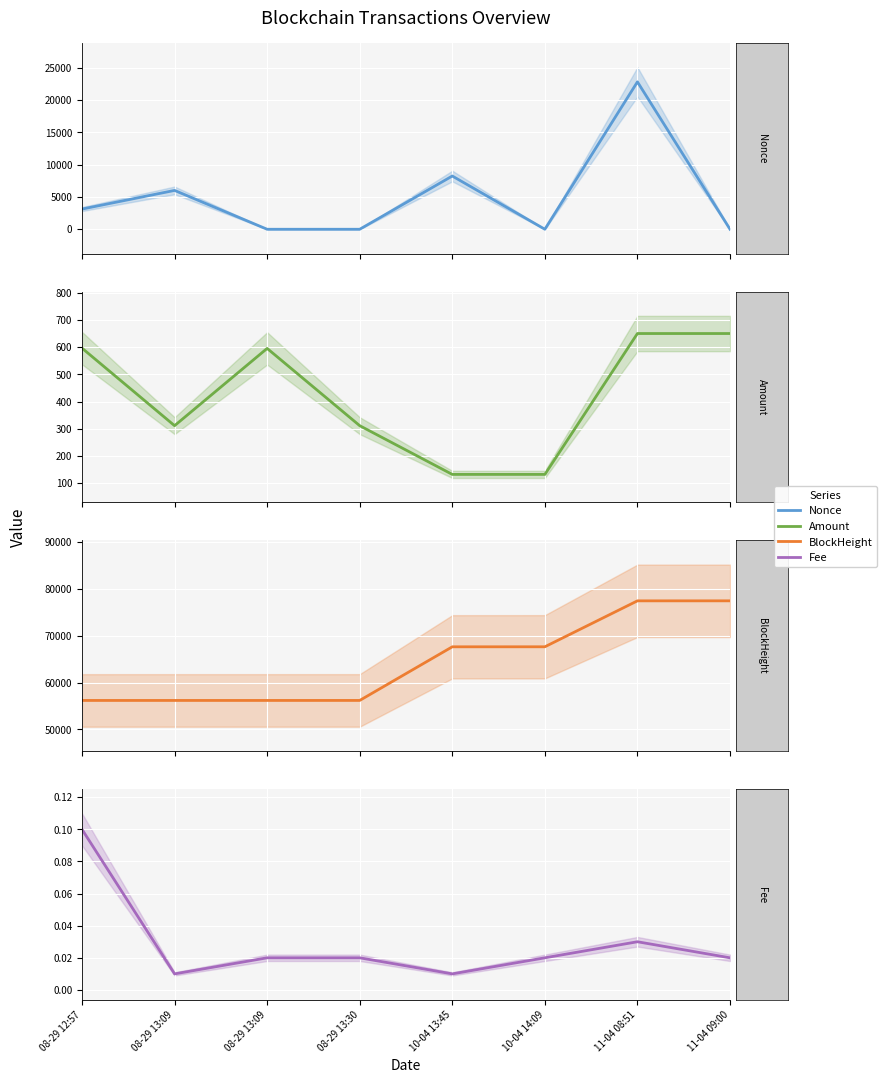

Which series has the widest spread of values?

Nonce